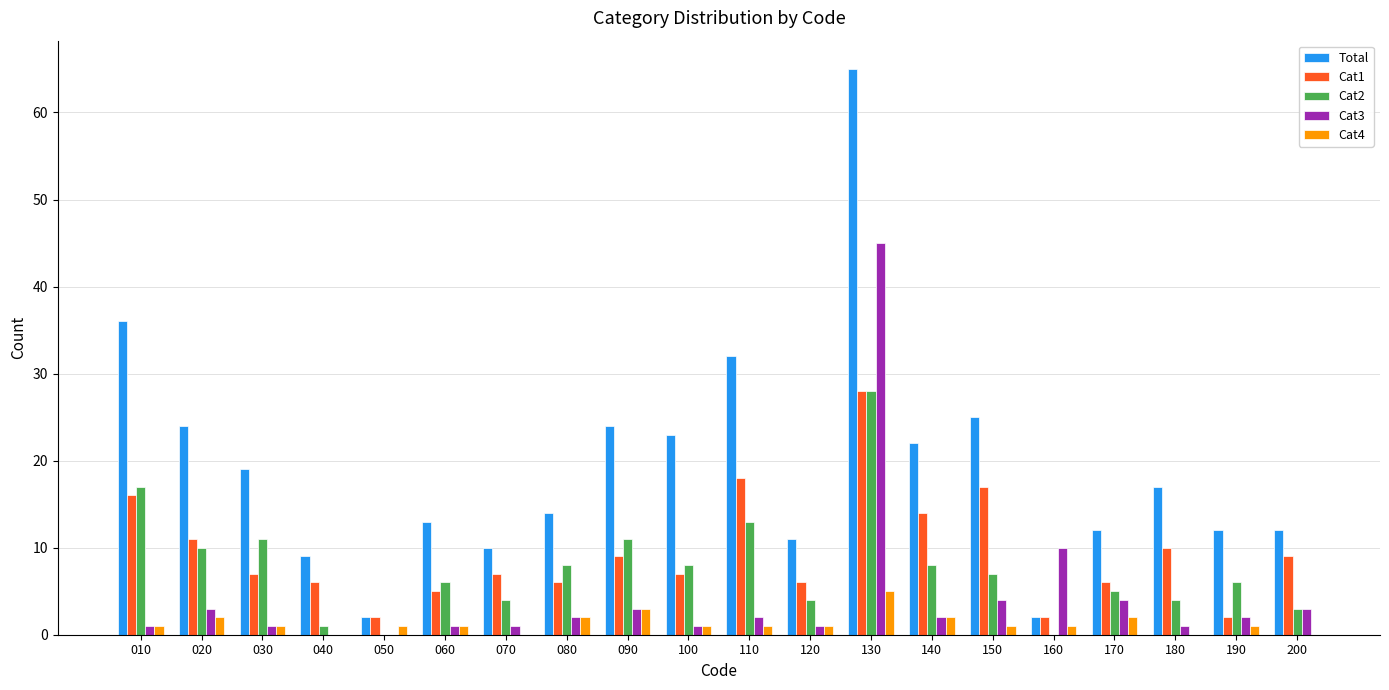

Is the value of Cat4 at 060 greater than the value of Cat2 at 020?

No